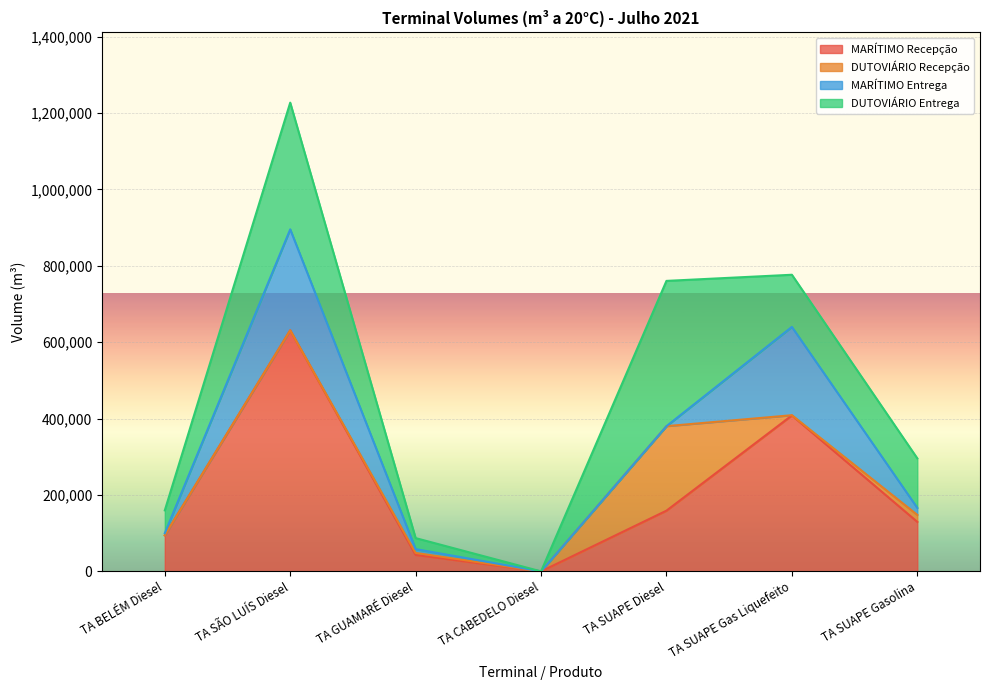

Reading left to right, transcribe all the data shown in this chart.

MARÍTIMO Recepção: TA BELÉM Diesel=94544	TA SÃO LUÍS Diesel=631108	TA GUAMARÉ Diesel=43177	TA CABEDELO Diesel=0	TA SUAPE Diesel=158999	TA SUAPE Gas Liquefeito=408348	TA SUAPE Gasolina=129661
DUTOVIÁRIO Recepção: TA BELÉM Diesel=0	TA SÃO LUÍS Diesel=0	TA GUAMARÉ Diesel=5203	TA CABEDELO Diesel=0	TA SUAPE Diesel=221265	TA SUAPE Gas Liquefeito=532	TA SUAPE Gasolina=18322
MARÍTIMO Entrega: TA BELÉM Diesel=5477	TA SÃO LUÍS Diesel=264391	TA GUAMARÉ Diesel=9971	TA CABEDELO Diesel=0	TA SUAPE Diesel=0	TA SUAPE Gas Liquefeito=231211	TA SUAPE Gasolina=18322
DUTOVIÁRIO Entrega: TA BELÉM Diesel=59779	TA SÃO LUÍS Diesel=331668	TA GUAMARÉ Diesel=28827	TA CABEDELO Diesel=0	TA SUAPE Diesel=380264	TA SUAPE Gas Liquefeito=136507	TA SUAPE Gasolina=129661